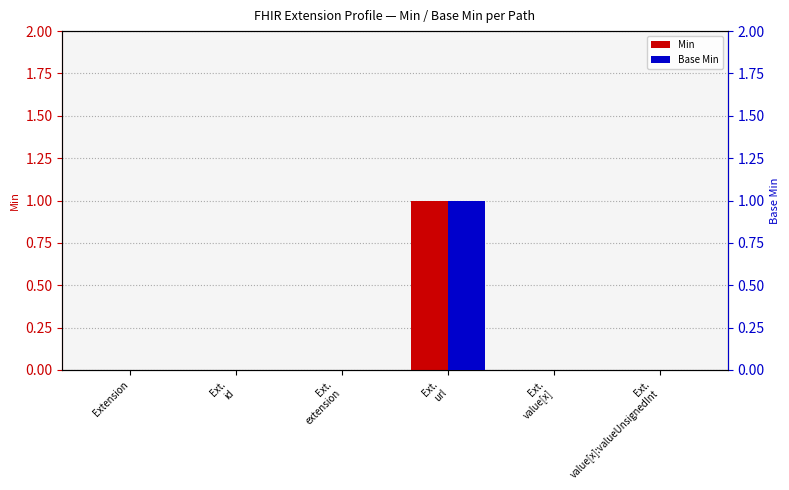

What position from the left is Ext.
url?

4